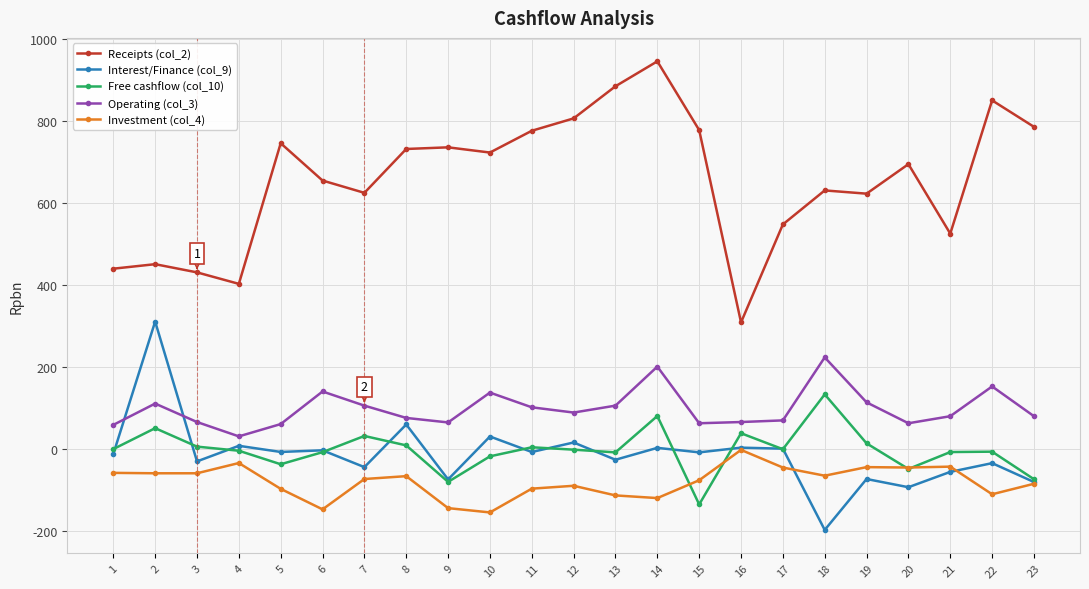

What is the total value across all series at 5?

661.0